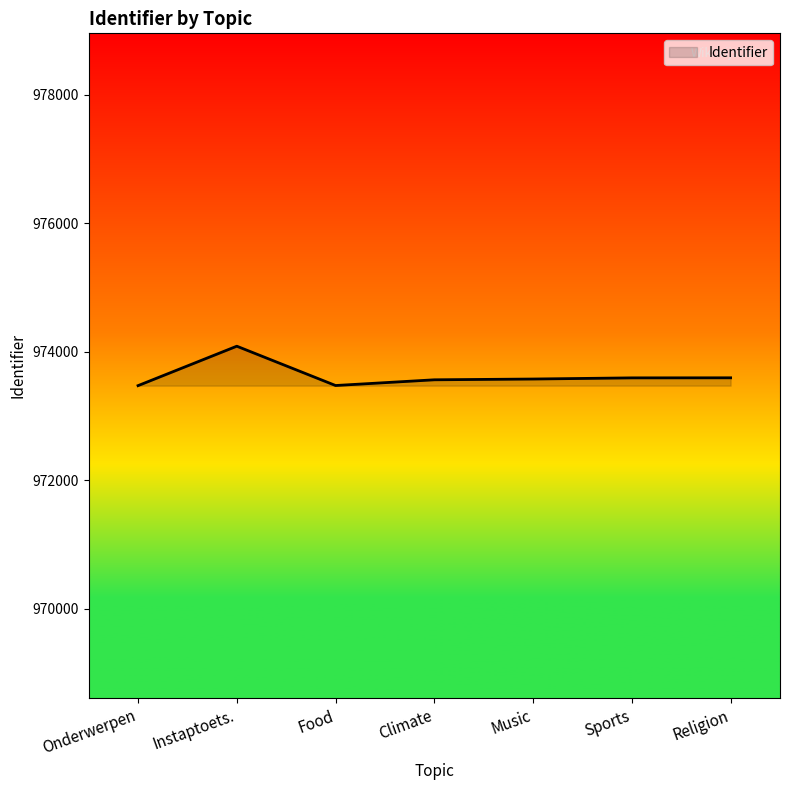

What is the greatest value displayed?

974084